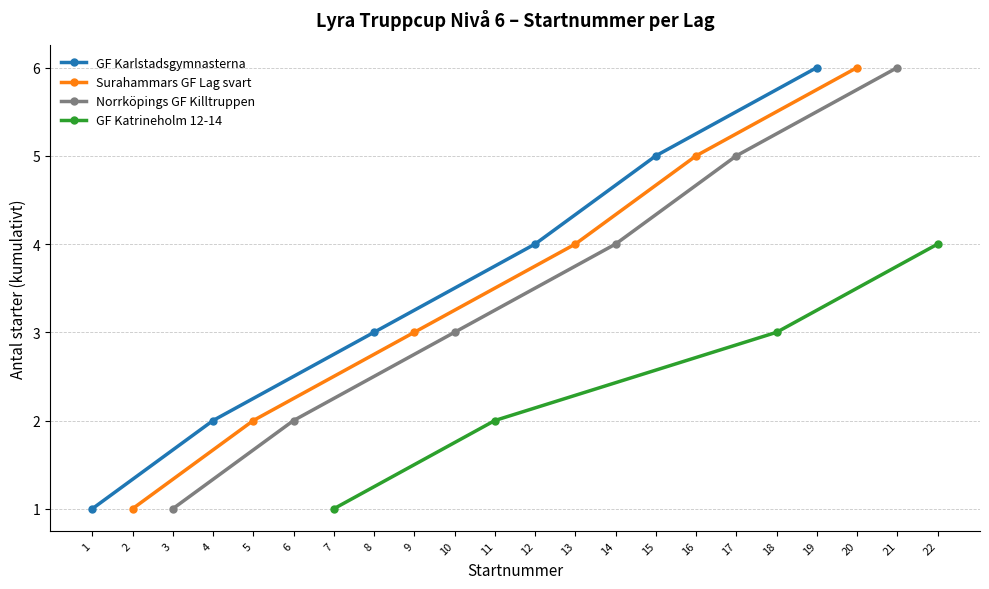

The value of GF Karlstadsgymnasterna at 8 is 3. True or false?

True